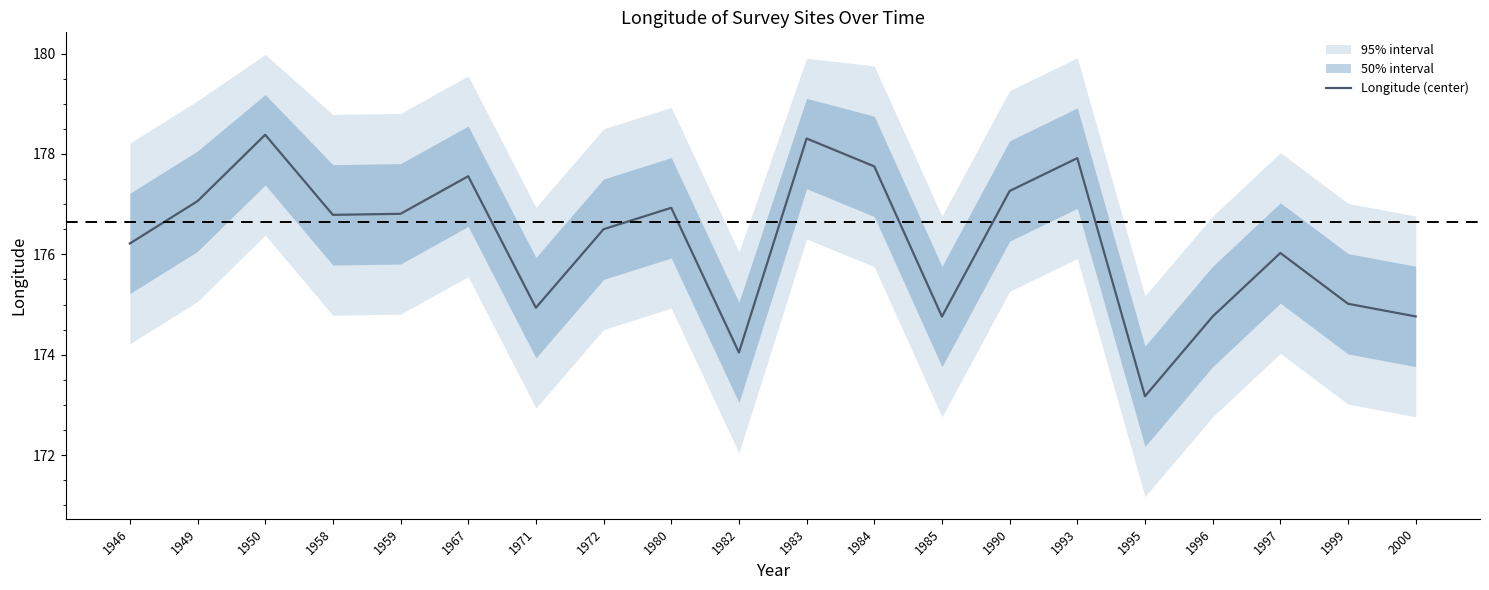

How many categories are shown in the chart?

20